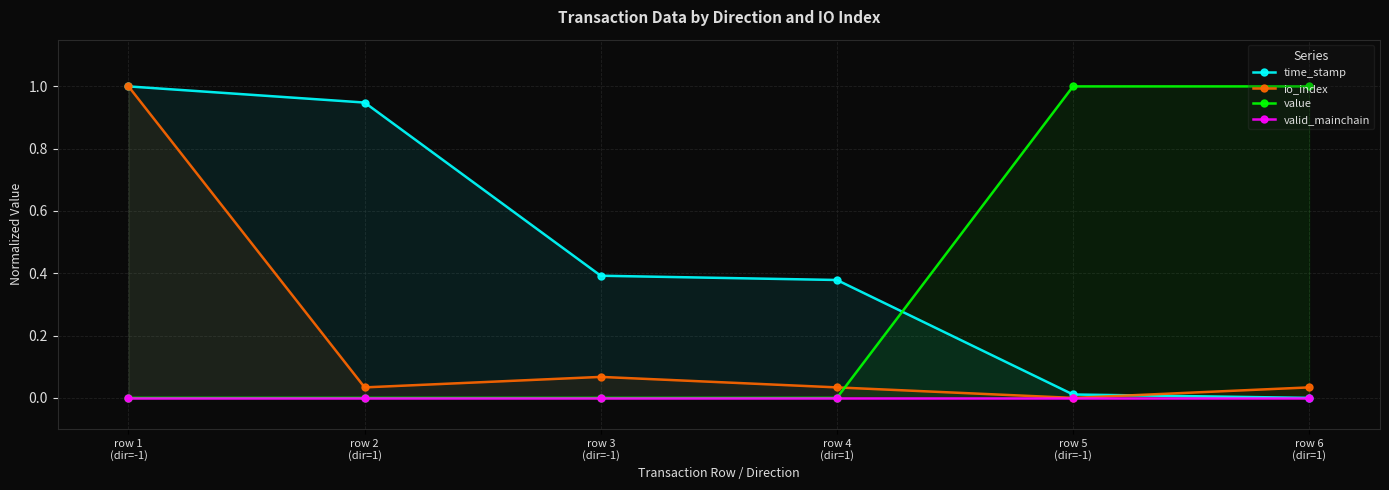

Which series has the largest range (max minus min)?

time_stamp